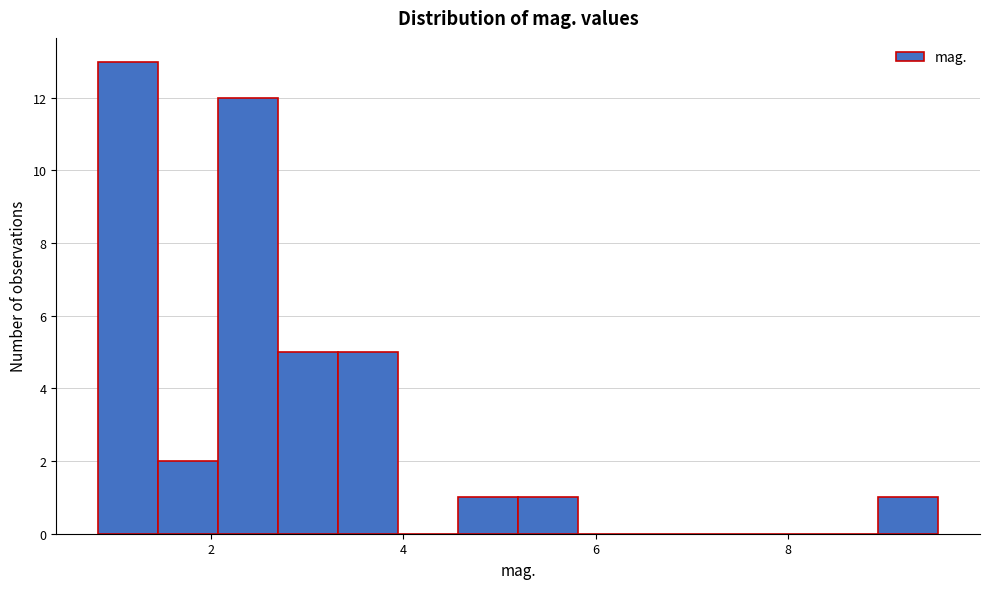

Read against the x-axis, roughly where is the centre of the tallest bar?

1.2